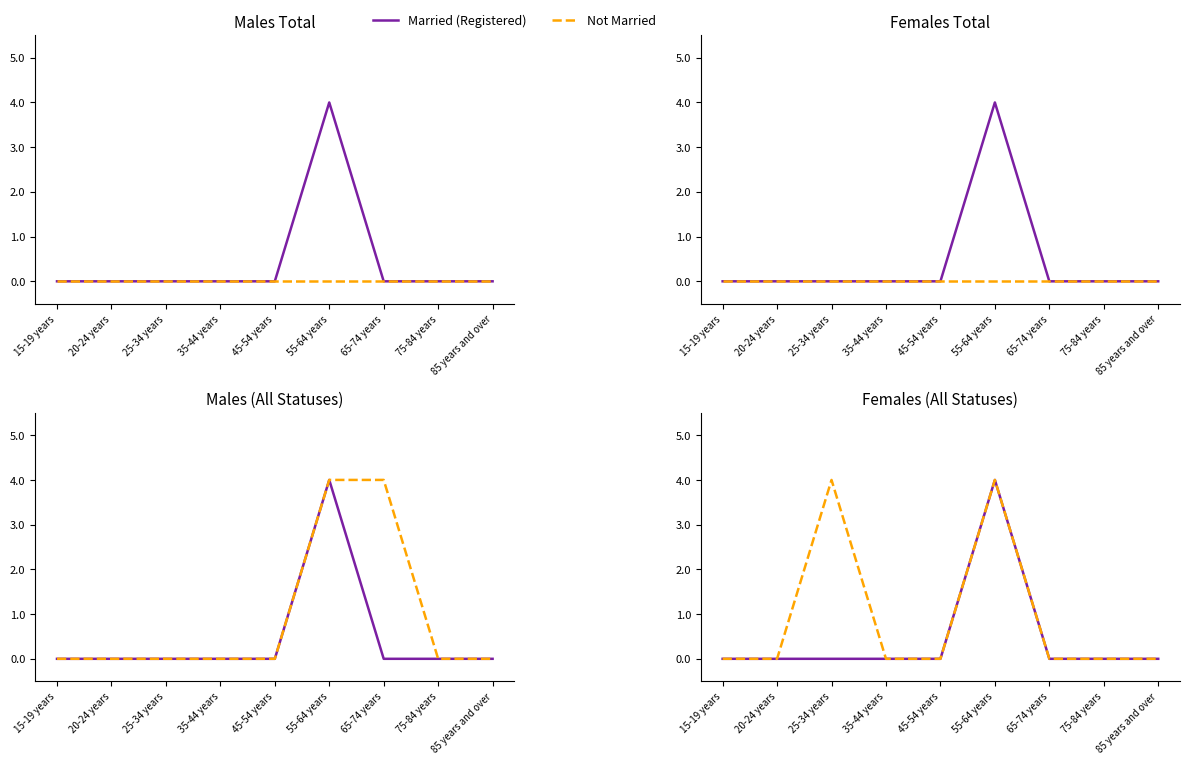

Reading right to left, list all the values displayed in this chart.

Married (Registered): 85 years and over=0	75-84 years=0	65-74 years=0	55-64 years=4	45-54 years=0	35-44 years=0	25-34 years=0	20-24 years=0	15-19 years=0
Not Married: 85 years and over=0	75-84 years=0	65-74 years=0	55-64 years=0	45-54 years=0	35-44 years=0	25-34 years=0	20-24 years=0	15-19 years=0
Total Males: 85 years and over=0	75-84 years=0	65-74 years=4	55-64 years=4	45-54 years=0	35-44 years=0	25-34 years=0	20-24 years=0	15-19 years=0
Total Females: 85 years and over=0	75-84 years=0	65-74 years=0	55-64 years=4	45-54 years=0	35-44 years=0	25-34 years=4	20-24 years=0	15-19 years=0